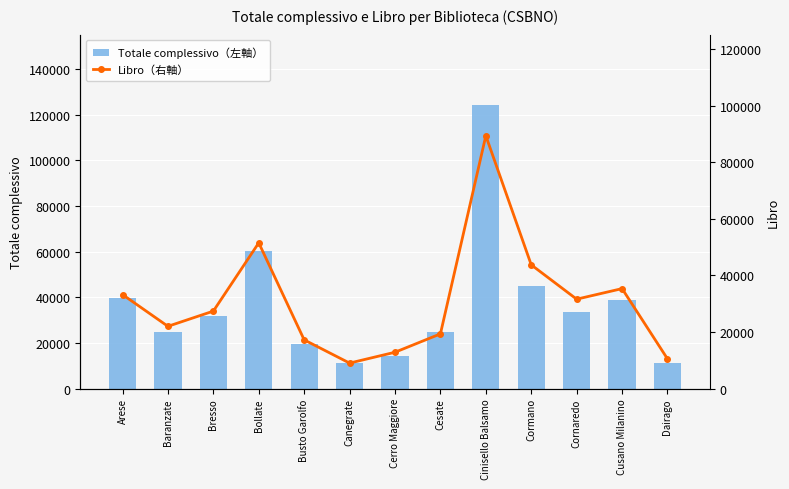

At which label does Totale complessivo（左軸） reach its peak?

Cinisello Balsamo